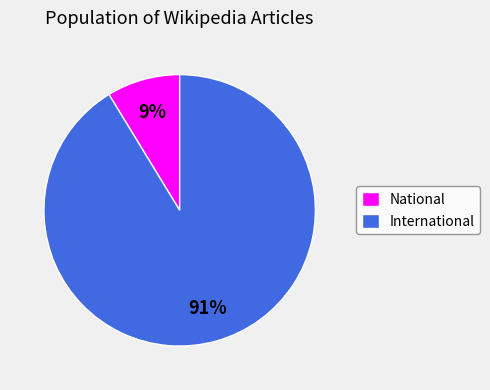

Count the number of slices in the pie.

2